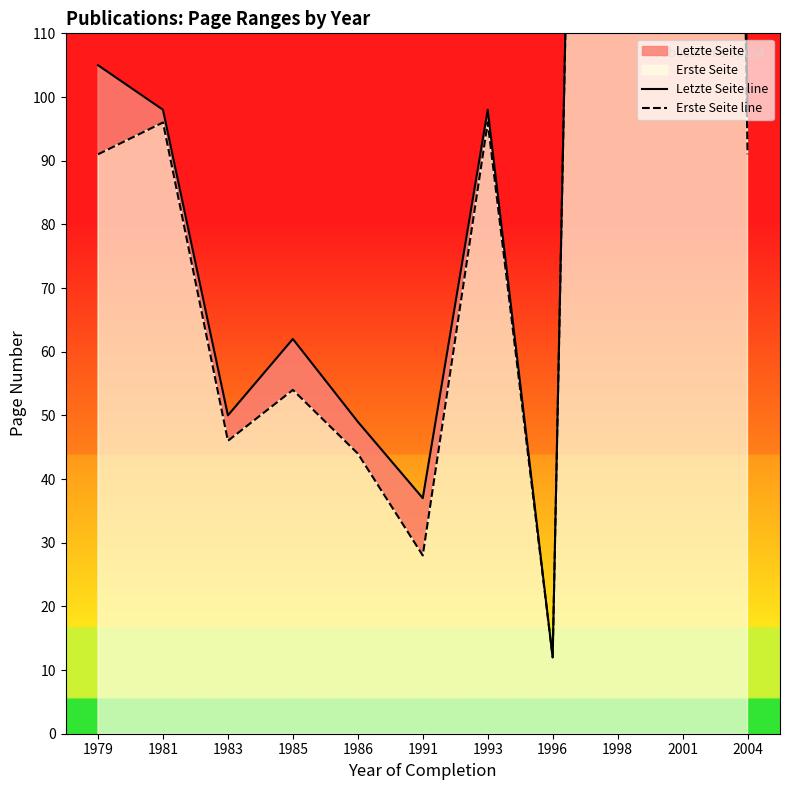

What is the approximate value of Erste Seite line at 1991?

28